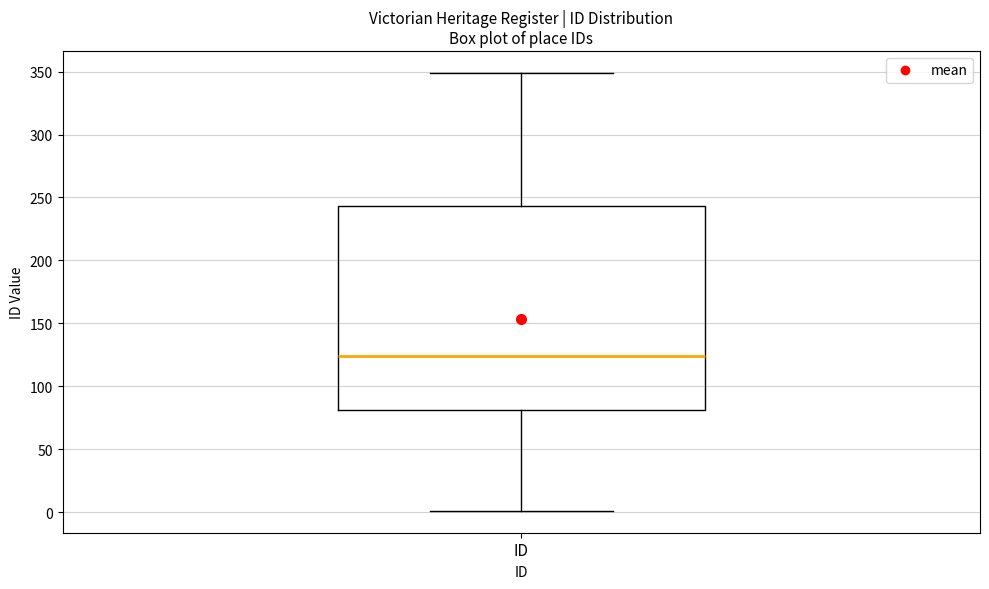

Where is the upper edge of the box for ID on the y-axis? The values are not printed on the chart, so give them approximately, as read against the axis.

245